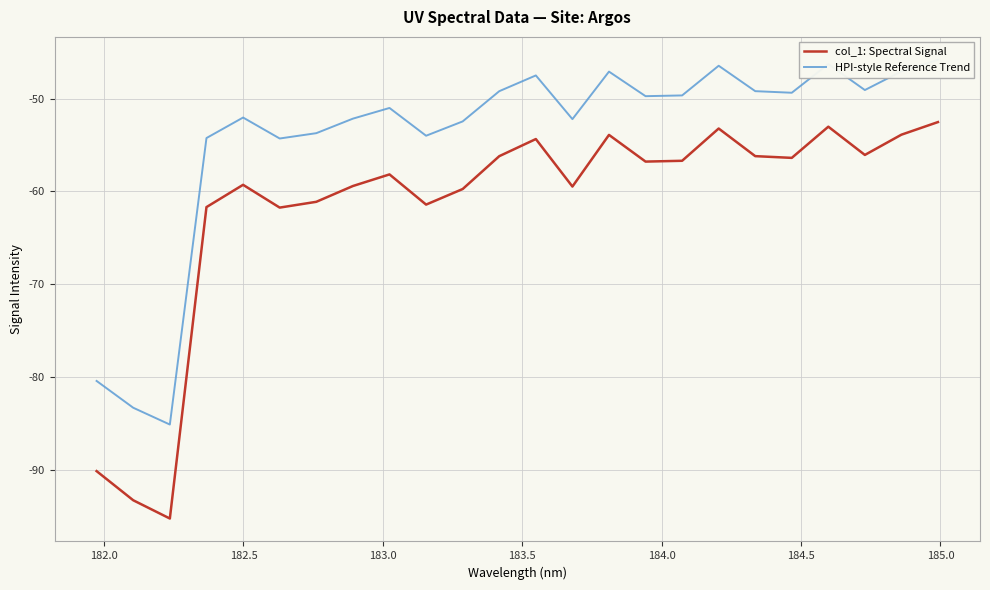

What are all the series names shown in the legend?

col_1: Spectral Signal, HPI-style Reference Trend